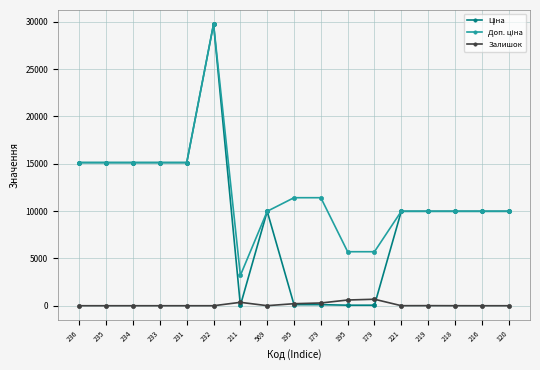

The value of Ціна at 233 is 6599.1. True or false?

False